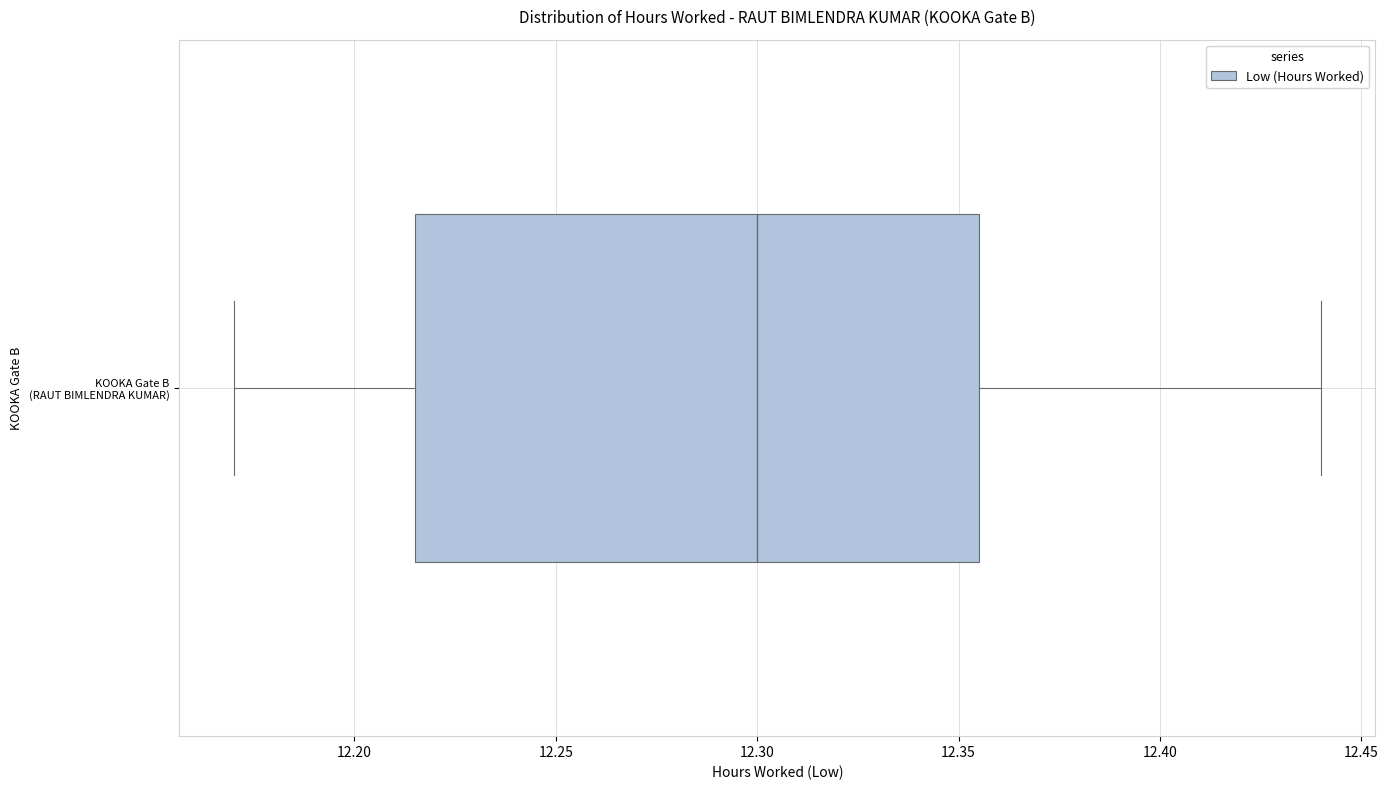

Where is the left edge of the box for KOOKA Gate B (RAUT BIMLENDRA KUMAR) on the x-axis? The values are not printed on the chart, so give them approximately, as read against the axis.

12.215